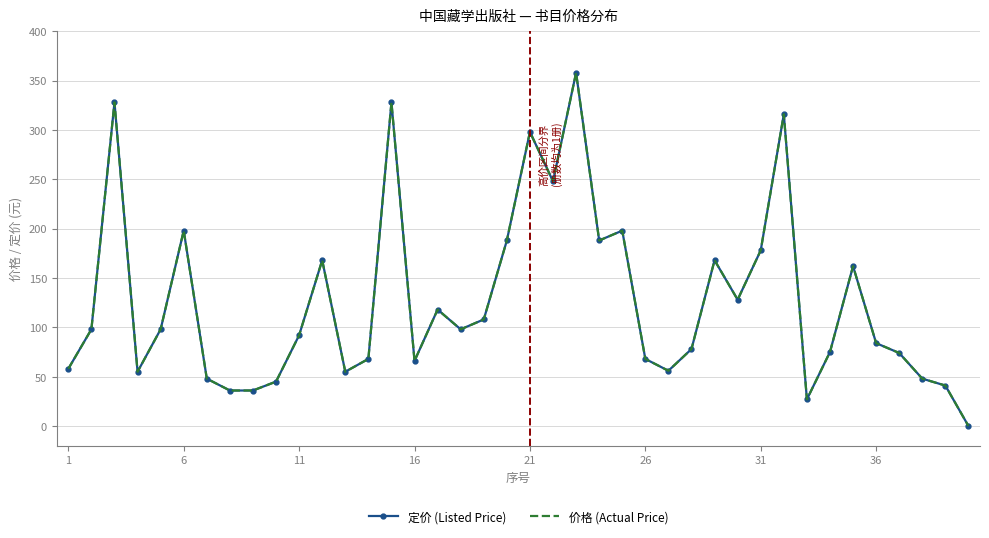

True or false: 价格 (Actual Price) and 定价 (Listed Price) cross at least once.

False